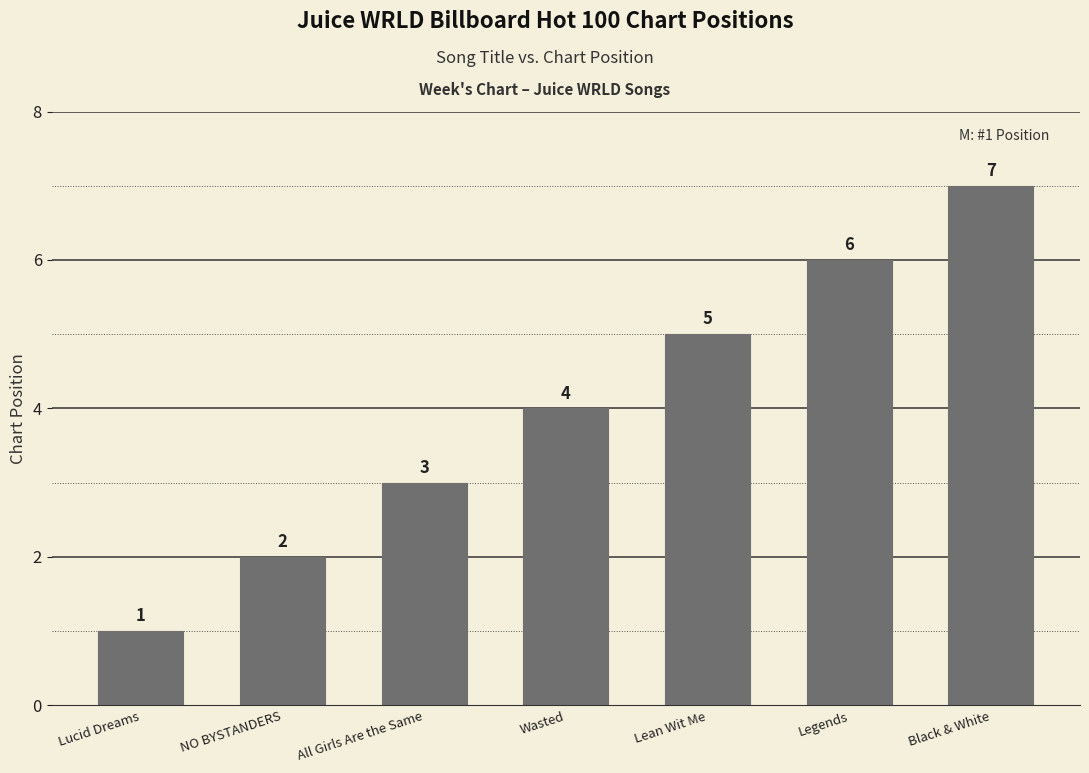

Which category has the highest value across all series?

Black & White